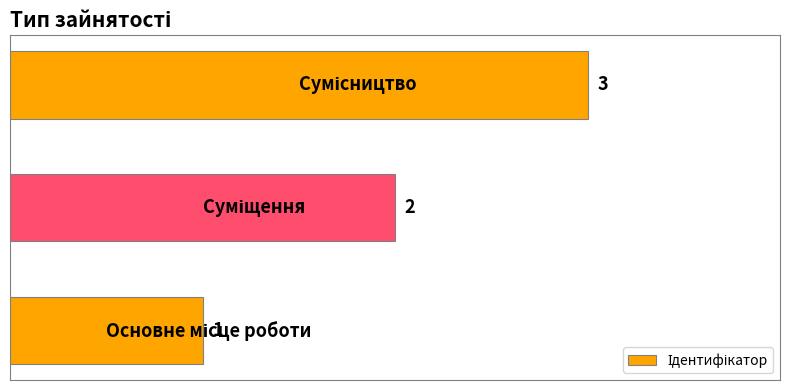

How many values are between 1 and 3?

3